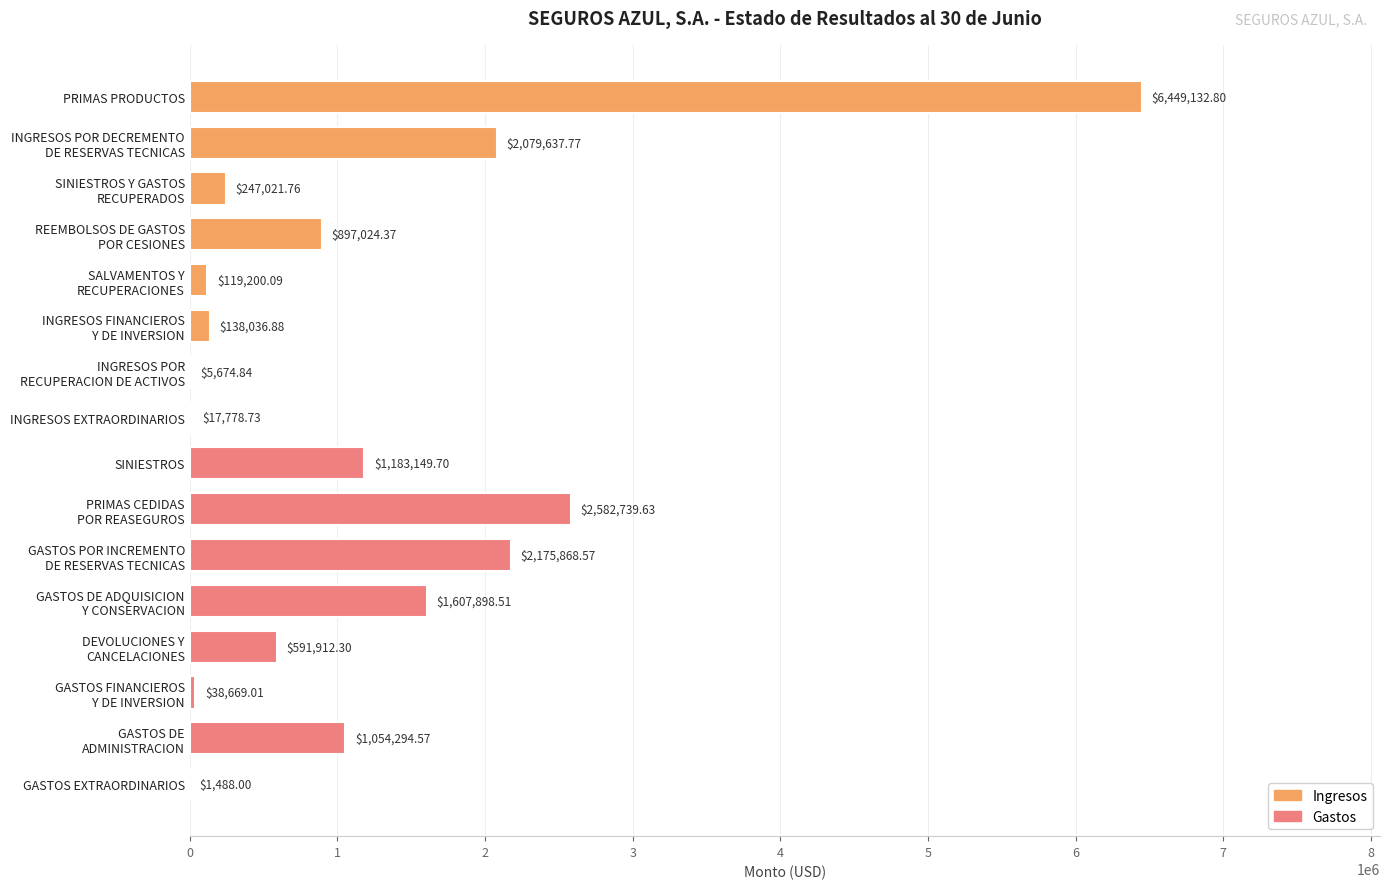

Which category has the highest value across all series?

PRIMAS PRODUCTOS